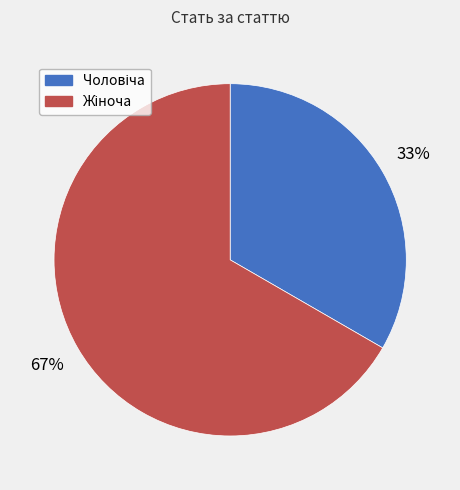

Count the number of slices in the pie.

2